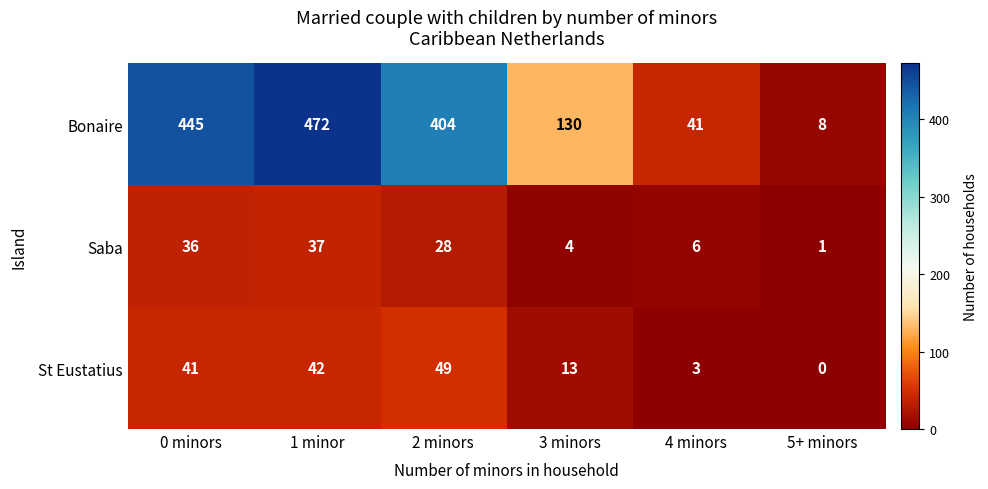

The value of Bonaire at 3 minors is 130. True or false?

True